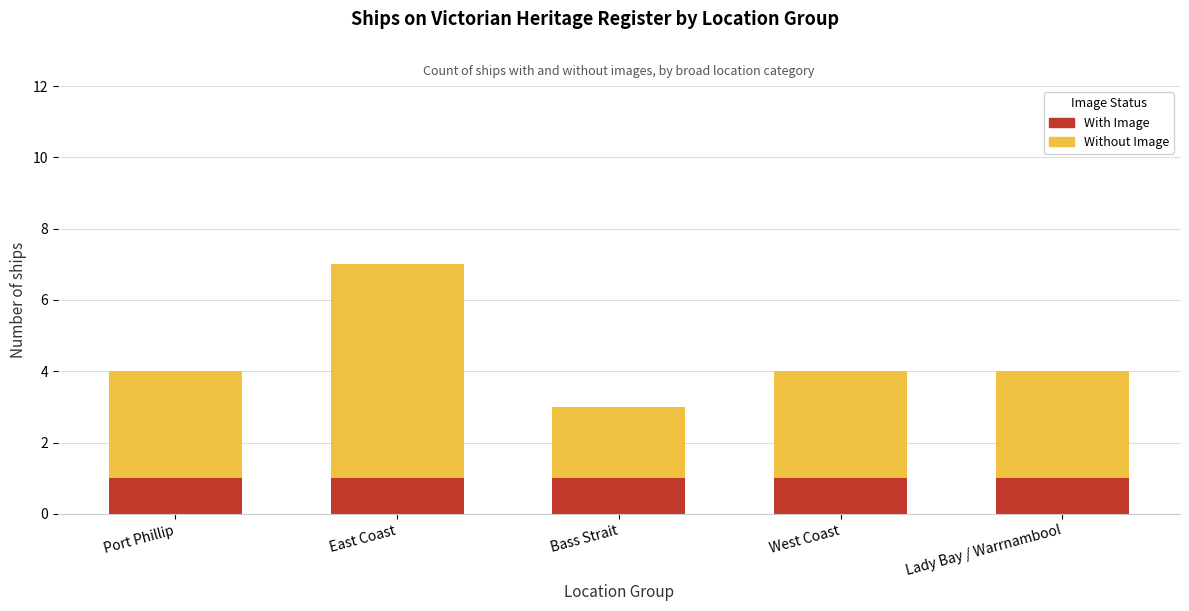

What is the value of the With Image bar at the 1st from the left?

1